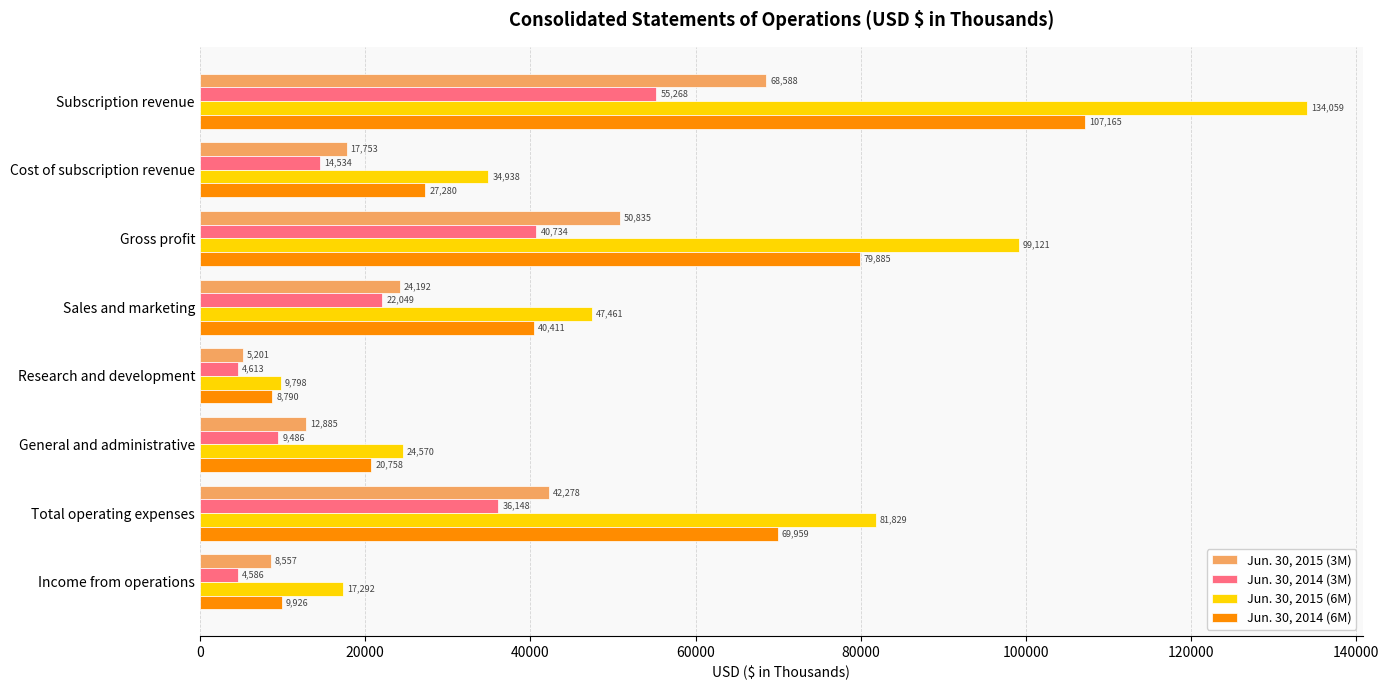

The Jun. 30, 2015 (6M) series shows 23678 at Gross profit. True or false?

False